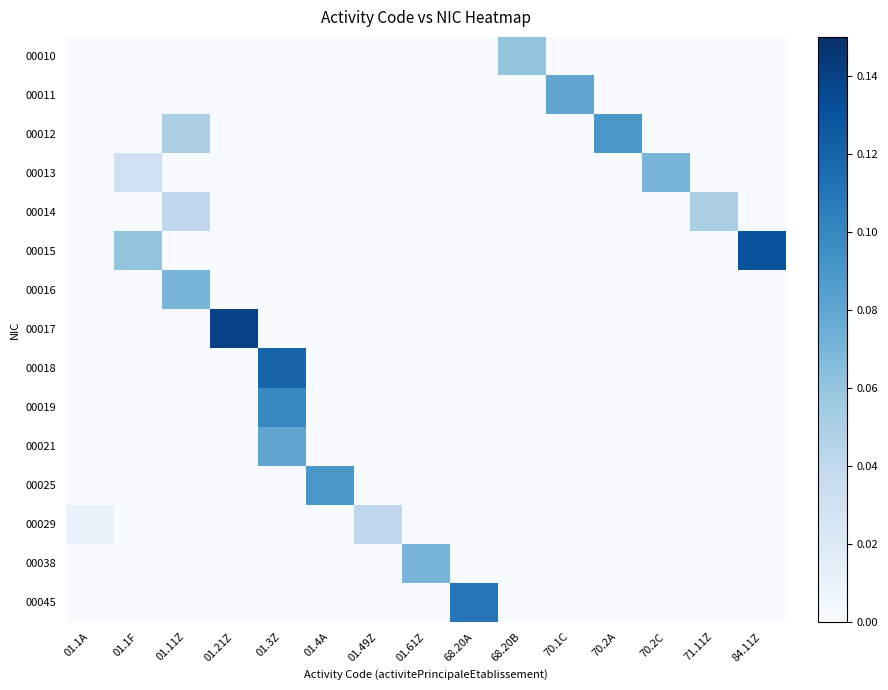

At how many categories does at least one series exceed 0?

15